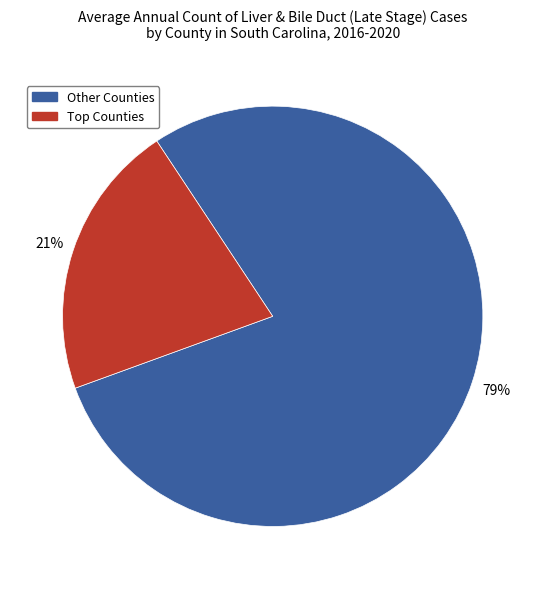

To the nearest percent, what is the average slice percentage?

50%